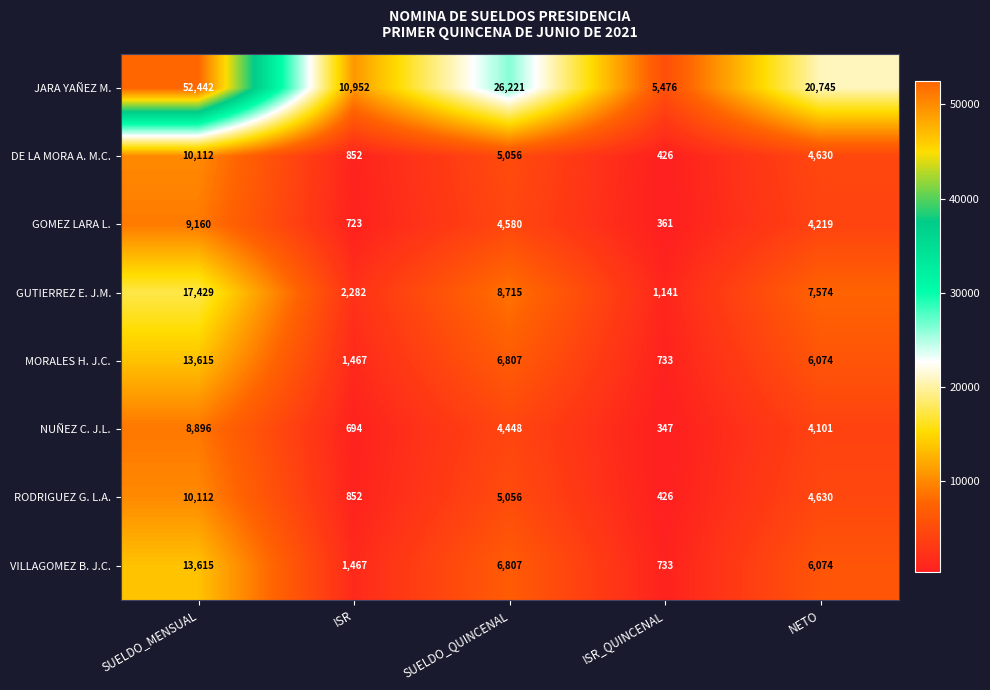

What is the difference between the maximum and minimum values in the GOMEZ LARA L. series?

8799